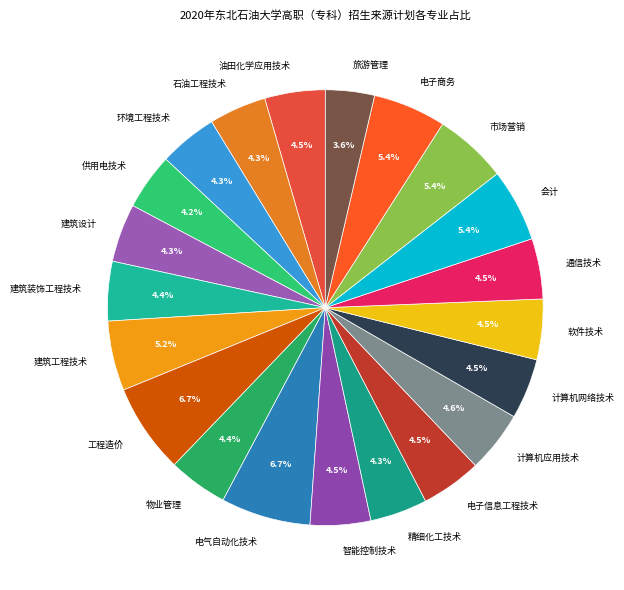

Which slice is the smallest?

旅游管理